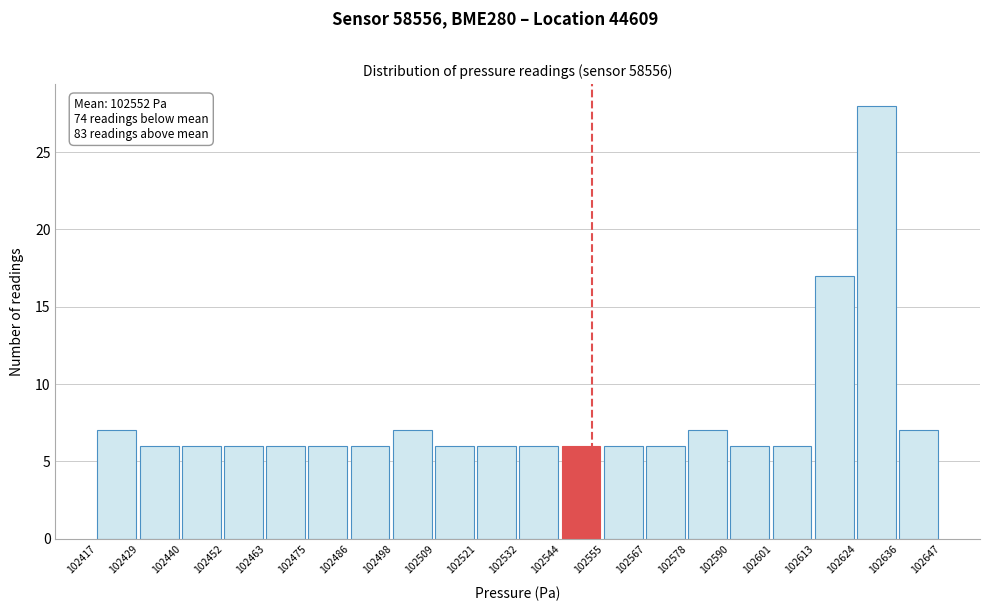

Which range on the x-axis has the tallest bar?

102624 to 102636